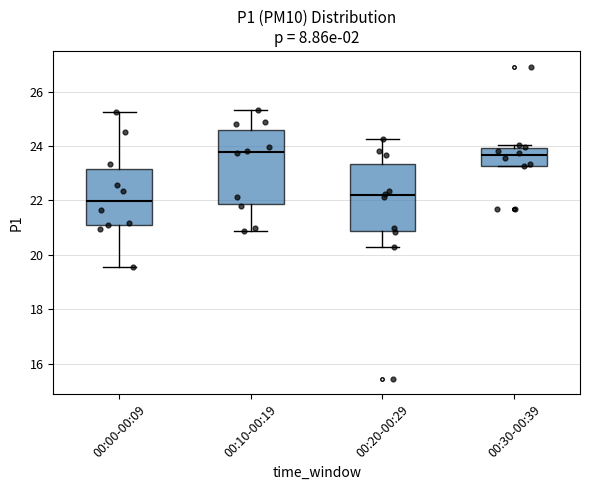

Reading left to right, read every box against the y-axis: the position of its median line, the range the box covers, and the ends of its whiskers. The values are not printed on the chart, so give them approximately, as read against the axis.

00:00-00:09: median 22.0, box 21.2 to 23.2, whiskers 19.6 to 25.2
00:10-00:19: median 23.8, box 21.8 to 24.6, whiskers 20.8 to 25.4
00:20-00:29: median 22.2, box 20.8 to 23.4, whiskers 20.4 to 24.2
00:30-00:39: median 23.6, box 23.2 to 24.0, whiskers 23.2 to 24.0 (just above the box's upper edge)